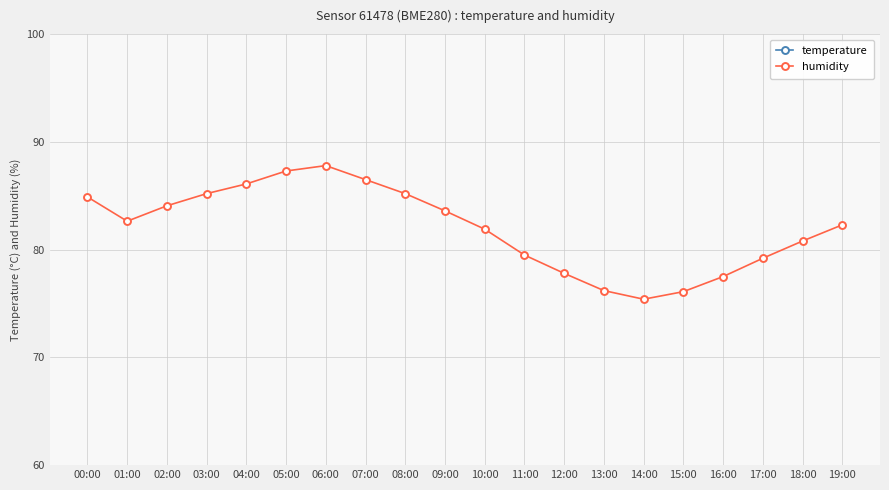

Reading left to right, extract all data points from this chart.

temperature: 00:00=13.6	01:00=13.0	02:00=12.8	03:00=12.6	04:00=12.4	05:00=12.4	06:00=12.5	07:00=12.8	08:00=13.1	09:00=13.5	10:00=14.2	11:00=15.1	12:00=15.8	13:00=16.3	14:00=16.5	15:00=16.2	16:00=15.7	17:00=15.1	18:00=14.6	19:00=14.1
humidity: 00:00=84.9	01:00=82.6	02:00=84.1	03:00=85.2	04:00=86.1	05:00=87.3	06:00=87.8	07:00=86.5	08:00=85.2	09:00=83.6	10:00=81.9	11:00=79.5	12:00=77.8	13:00=76.2	14:00=75.4	15:00=76.1	16:00=77.5	17:00=79.2	18:00=80.8	19:00=82.3